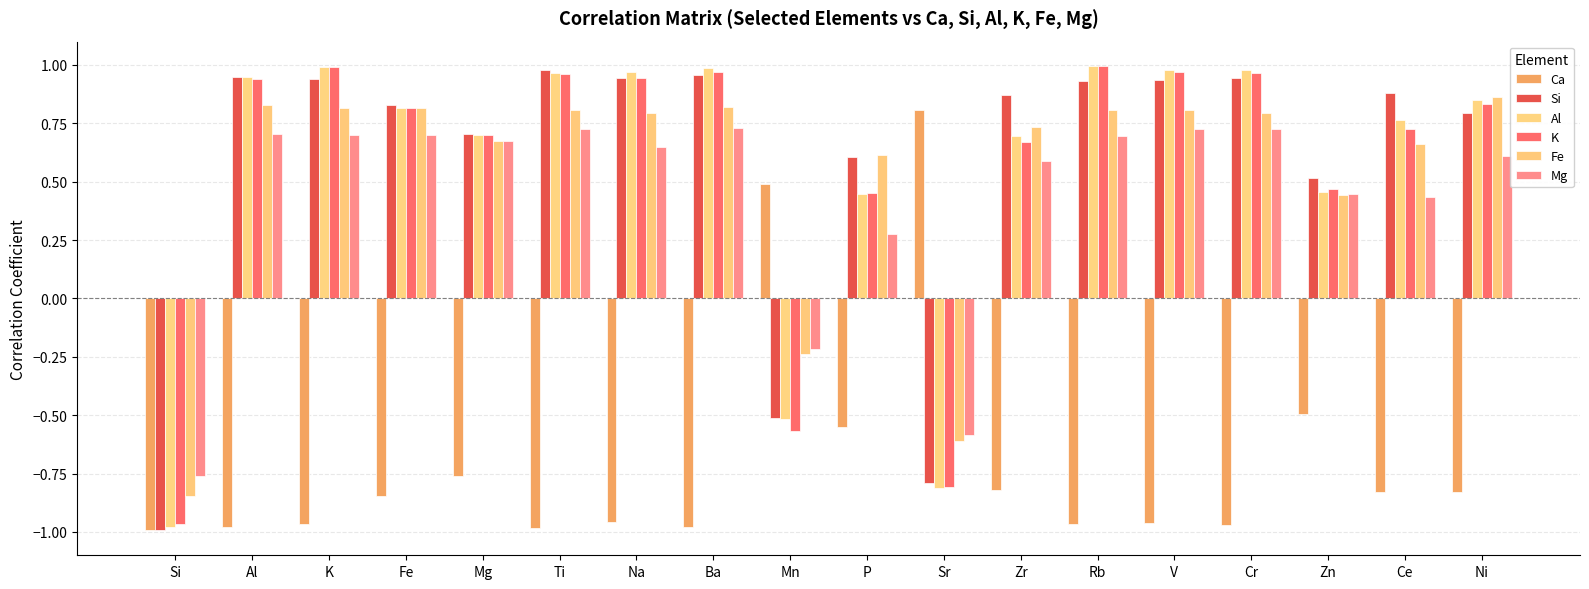

How many values in Ca are below zero?

16